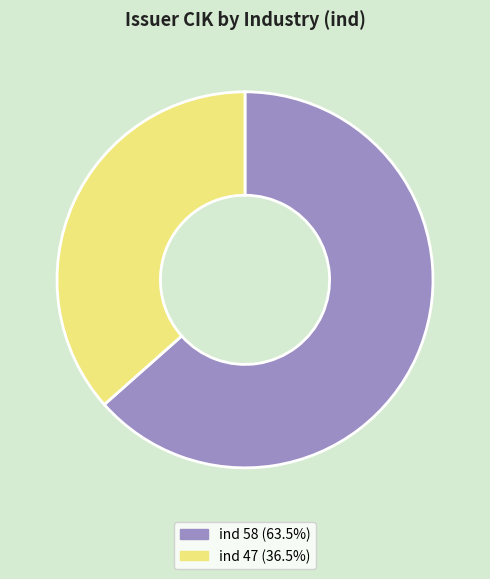

Is there a majority slice in this chart?

Yes